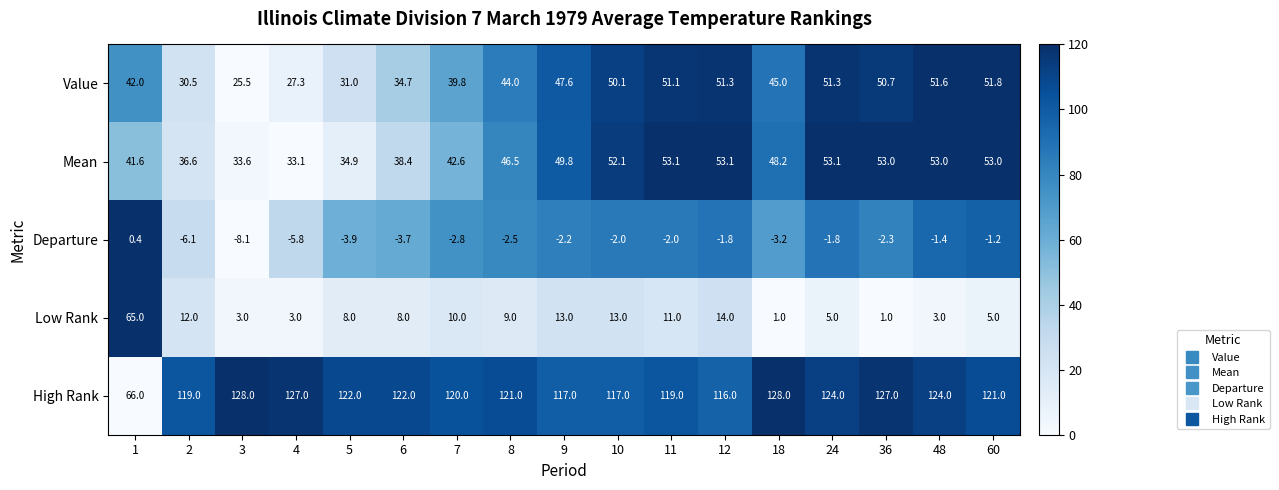

Which series changed the most between 4 and 18?

Value